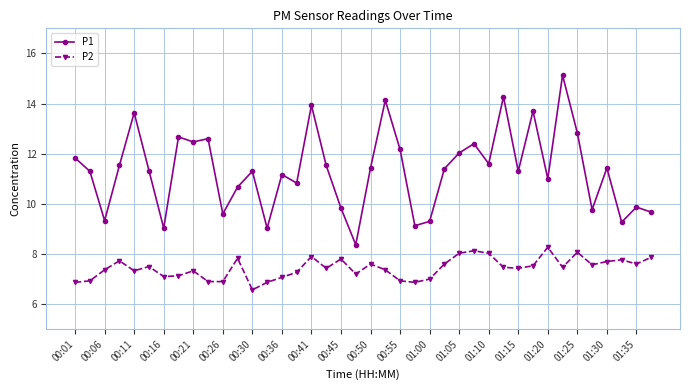

True or false: P1 and P2 cross at least once.

False